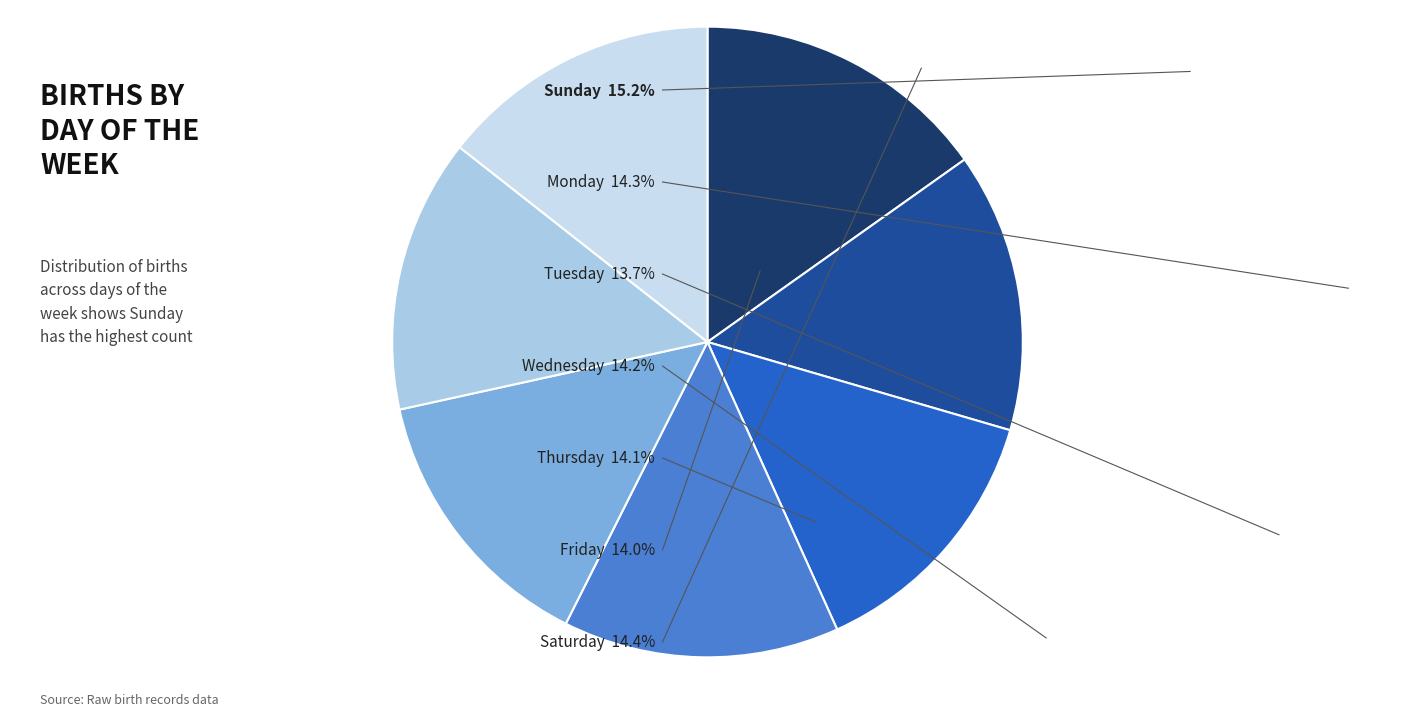

How many slices are in this pie chart?

7